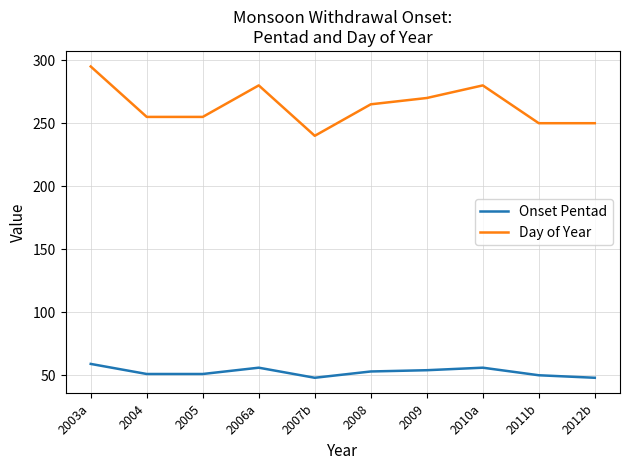

True or false: Day of Year has more than 1 points higher than both neighbors.

True